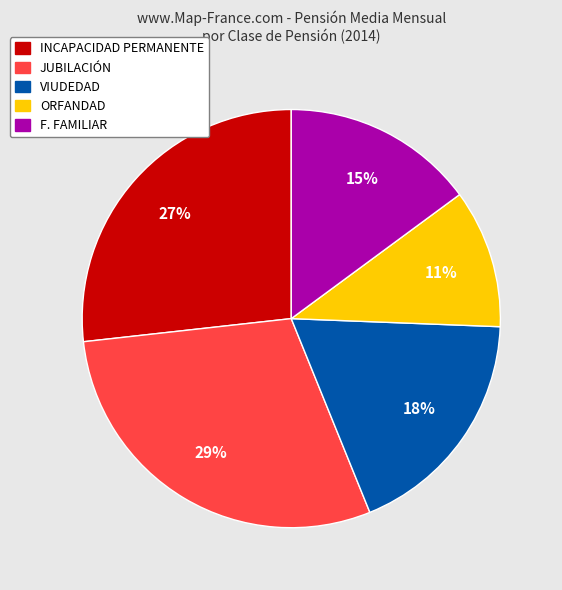

To the nearest percent, what is the difference between the INCAPACIDAD PERMANENTE and VIUDEDAD slice percentages?

9%